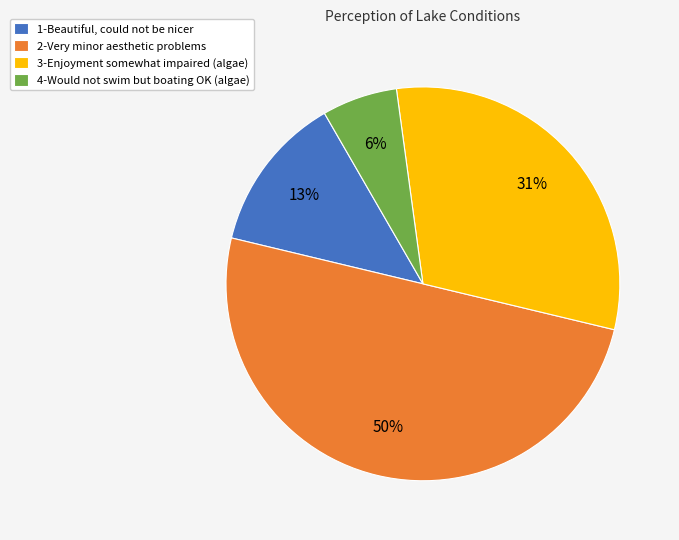

Combined, do 4-Would not swim but boating OK (algae) and 2-Very minor aesthetic problems account for over 50%?

Yes